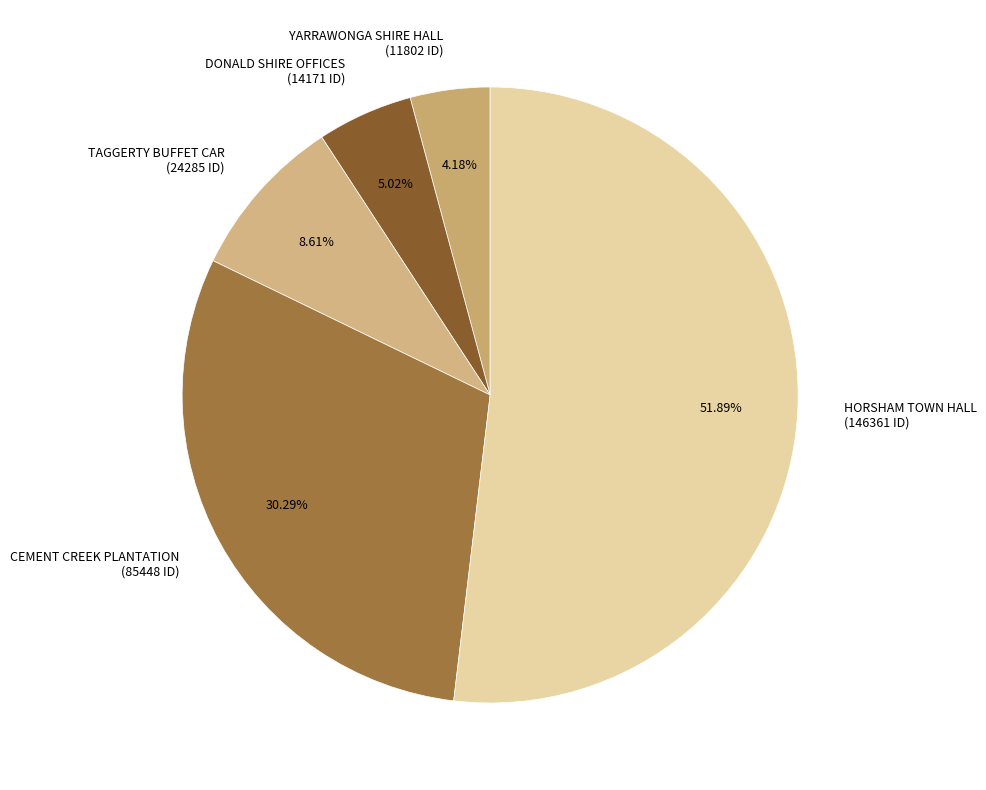

To the nearest percent, what is the difference between the HORSHAM TOWN HALL and DONALD SHIRE OFFICES slice percentages?

47%